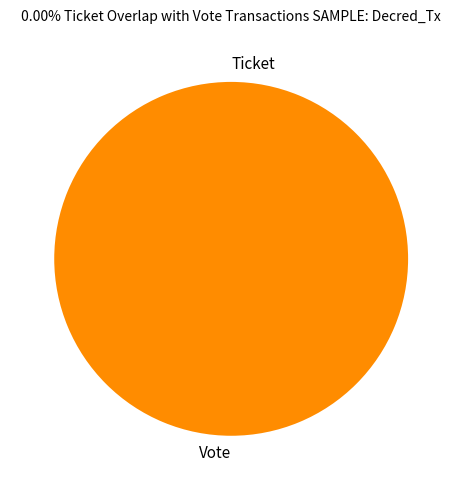

Which slice is the largest?

Vote